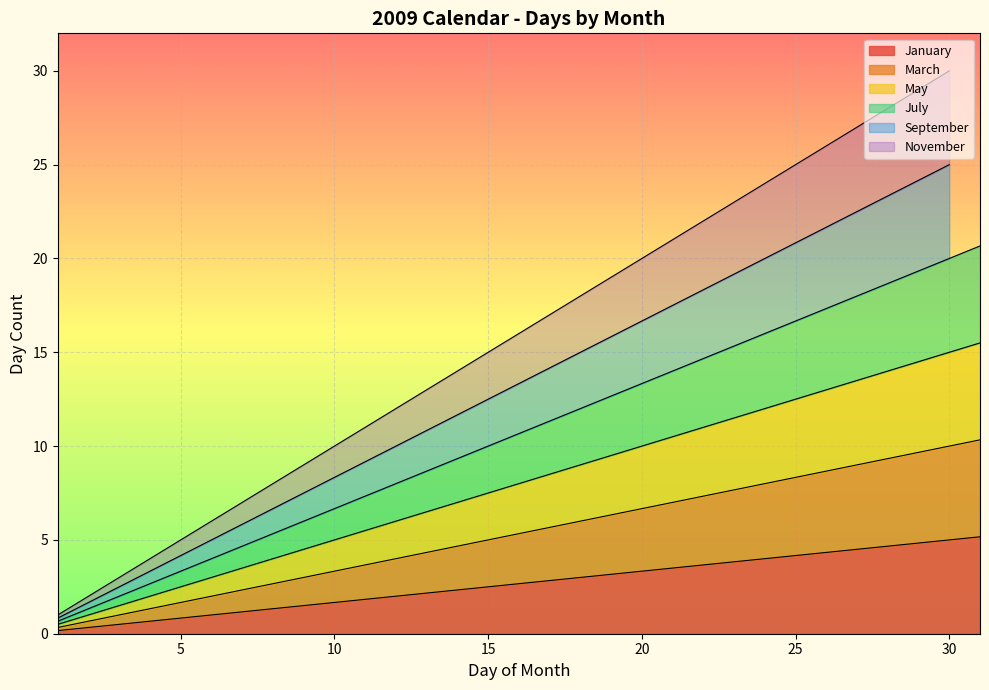

What is the difference between the maximum and minimum values in the January series?

5.0